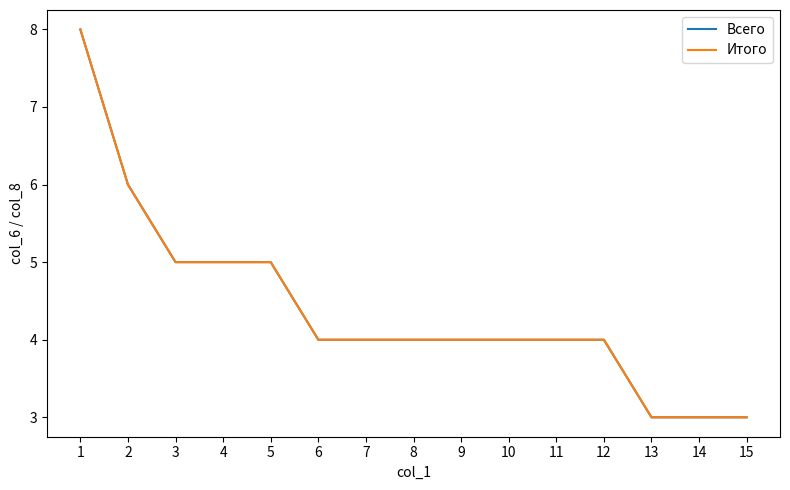

Is this an area chart (filled region under the line)?

No